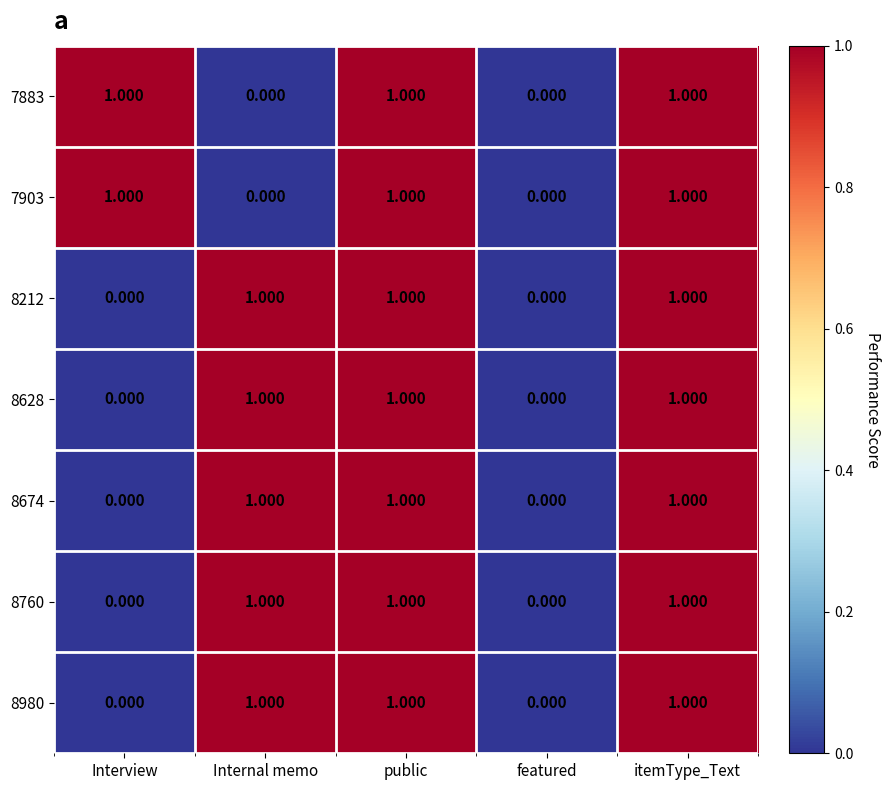

How many values in 8212 are above zero?

3